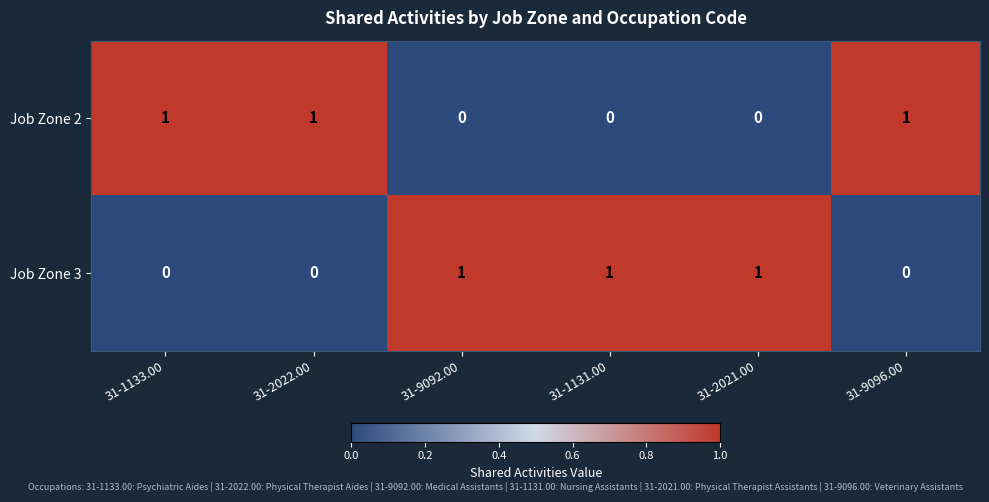

The Job Zone 3 series shows 0 at 31-2021.00. True or false?

False